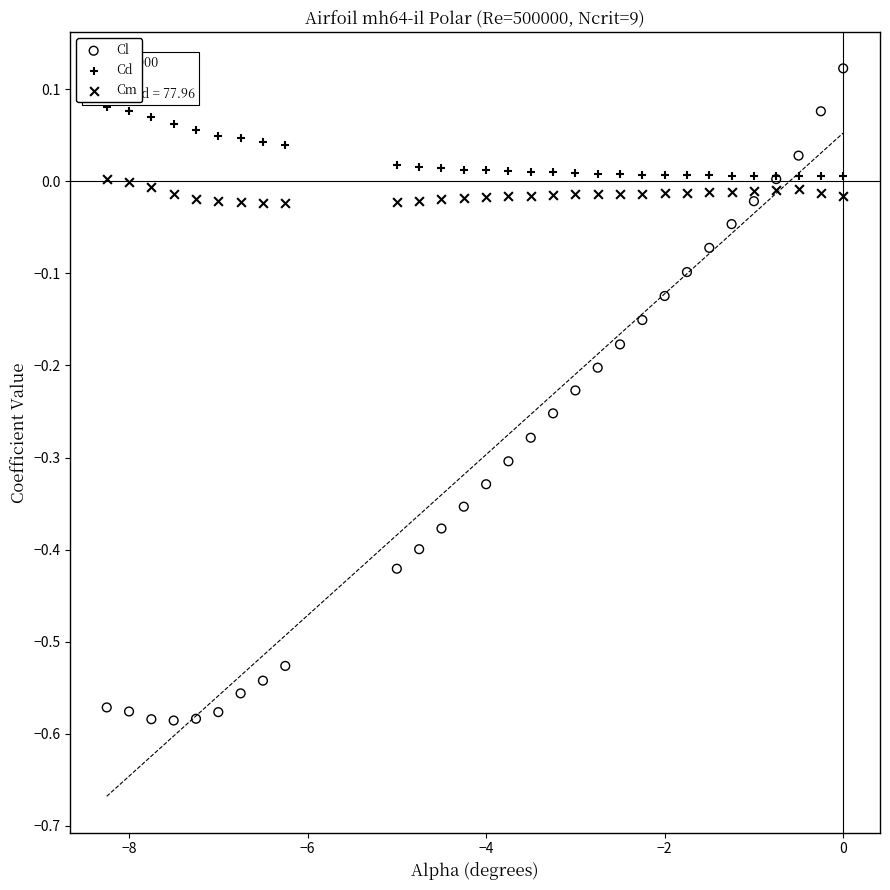

Which series reaches the minimum Y coordinate?

Cl